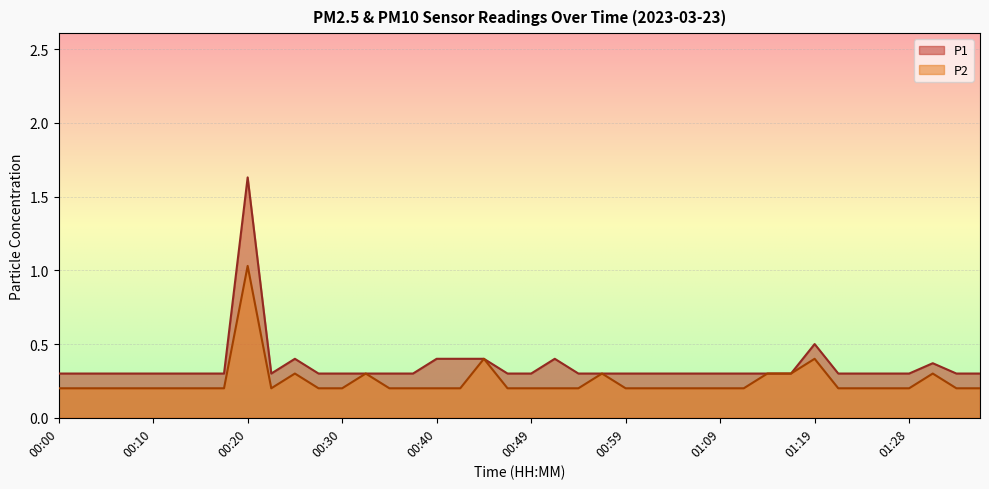

At how many categories does at least one series exceed 0?

40